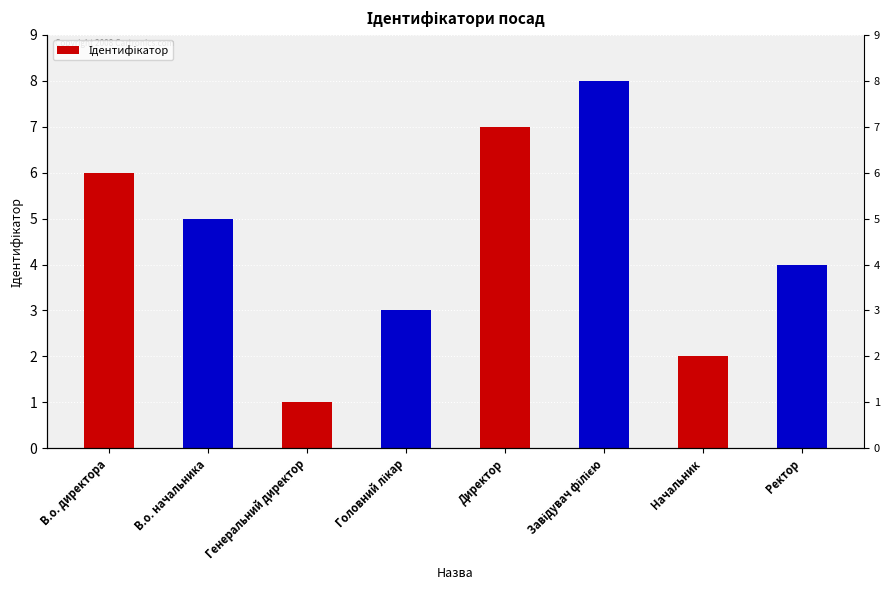

Does the chart contain any negative values?

No